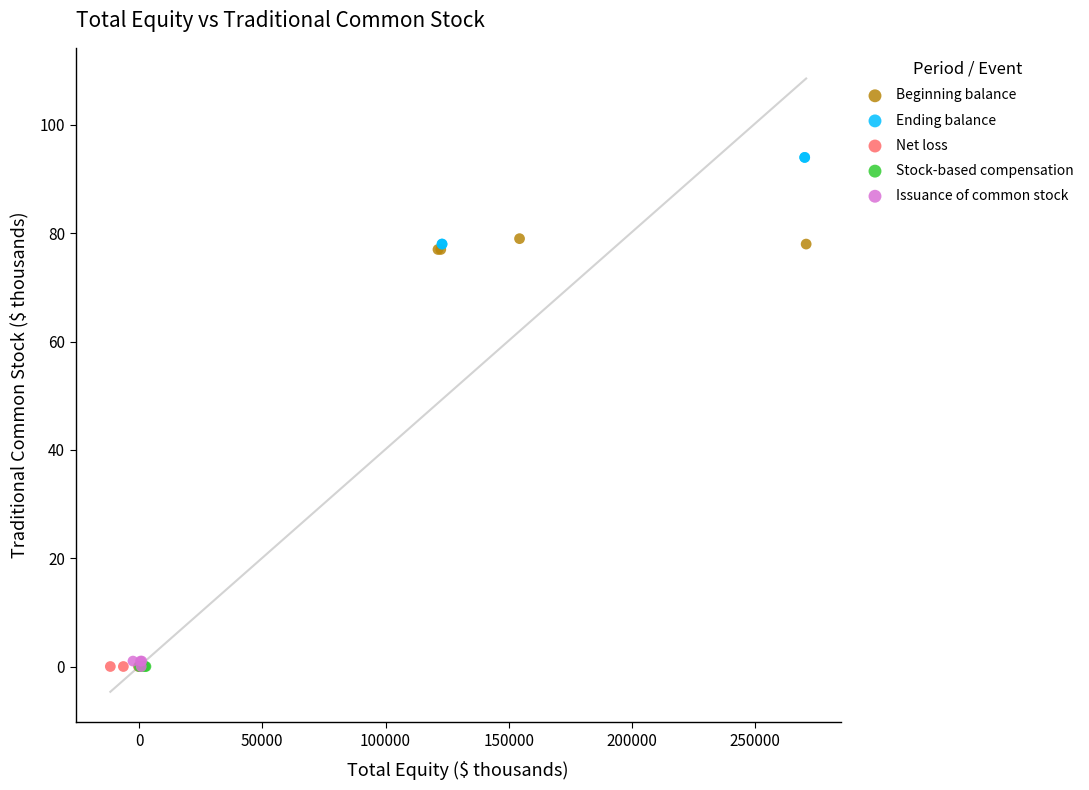

Which series reaches the maximum Y coordinate?

Ending balance